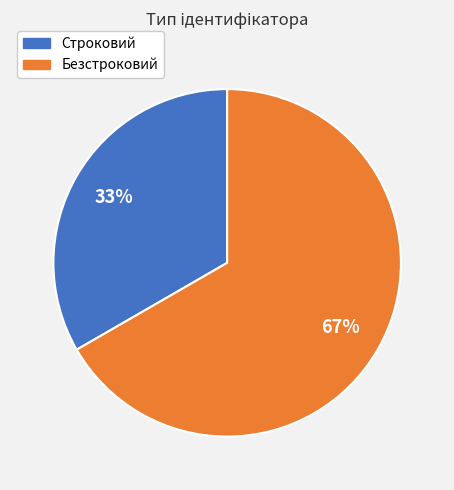

Does Безстроковий account for over 50% of the chart?

Yes